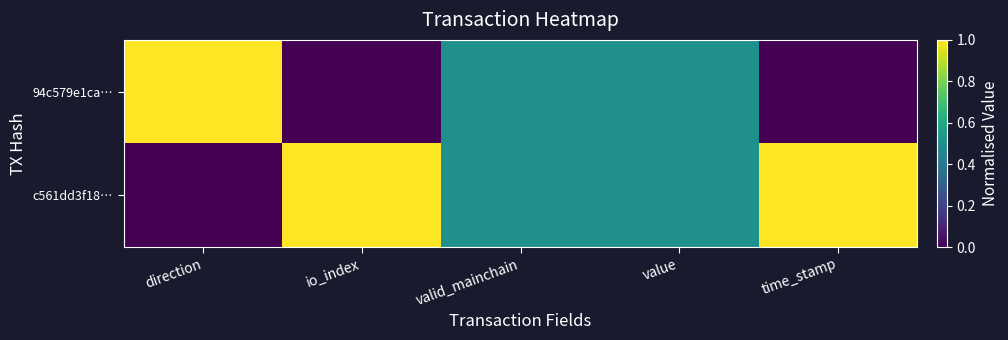

Reading left to right, list all the values displayed in this chart.

c561dd3f18…: direction=0.0	io_index=1.0	valid_mainchain=0.5	value=0.5	time_stamp=1.0
94c579e1ca…: direction=1.0	io_index=0.0	valid_mainchain=0.5	value=0.5	time_stamp=0.0